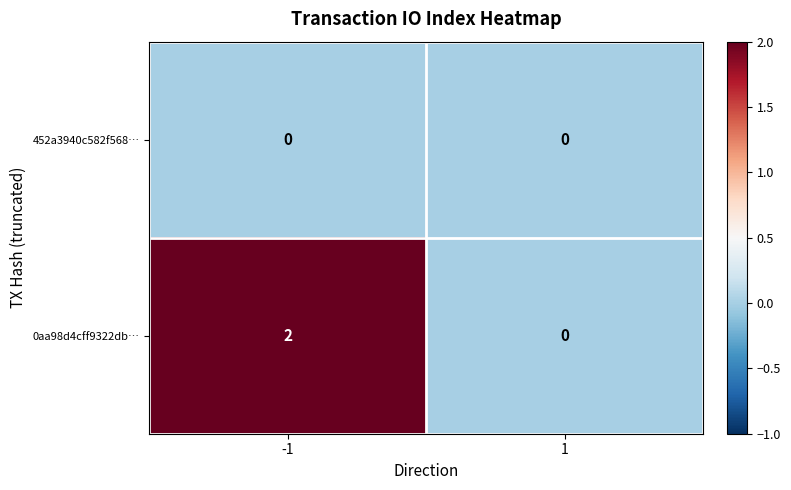

The 0aa98d4cff9322db… series shows 1 at -1. True or false?

False